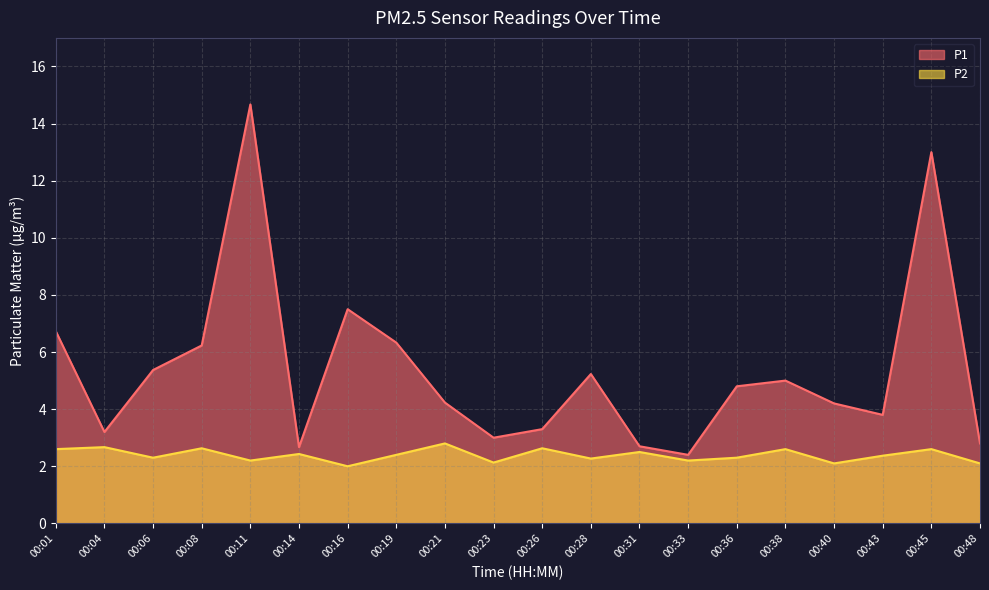

At how many categories does at least one series exceed 11?

2